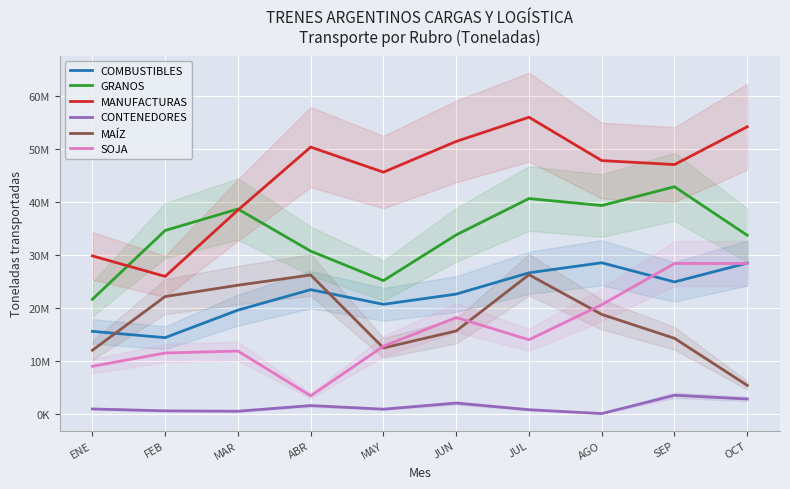

At which label is GRANOS closest to 32225466?

OCT